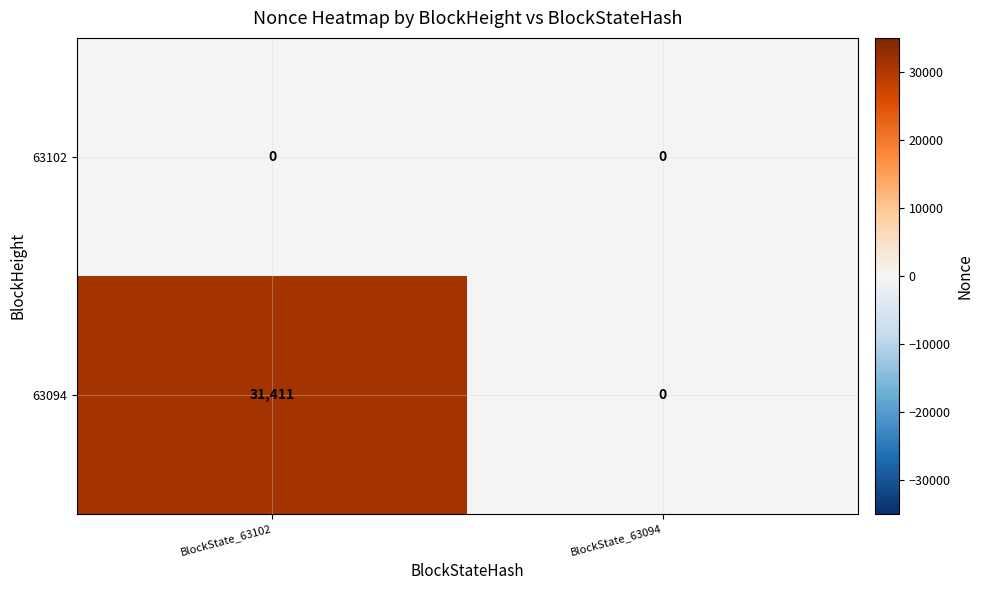

Which series has the largest total across all categories?

63094